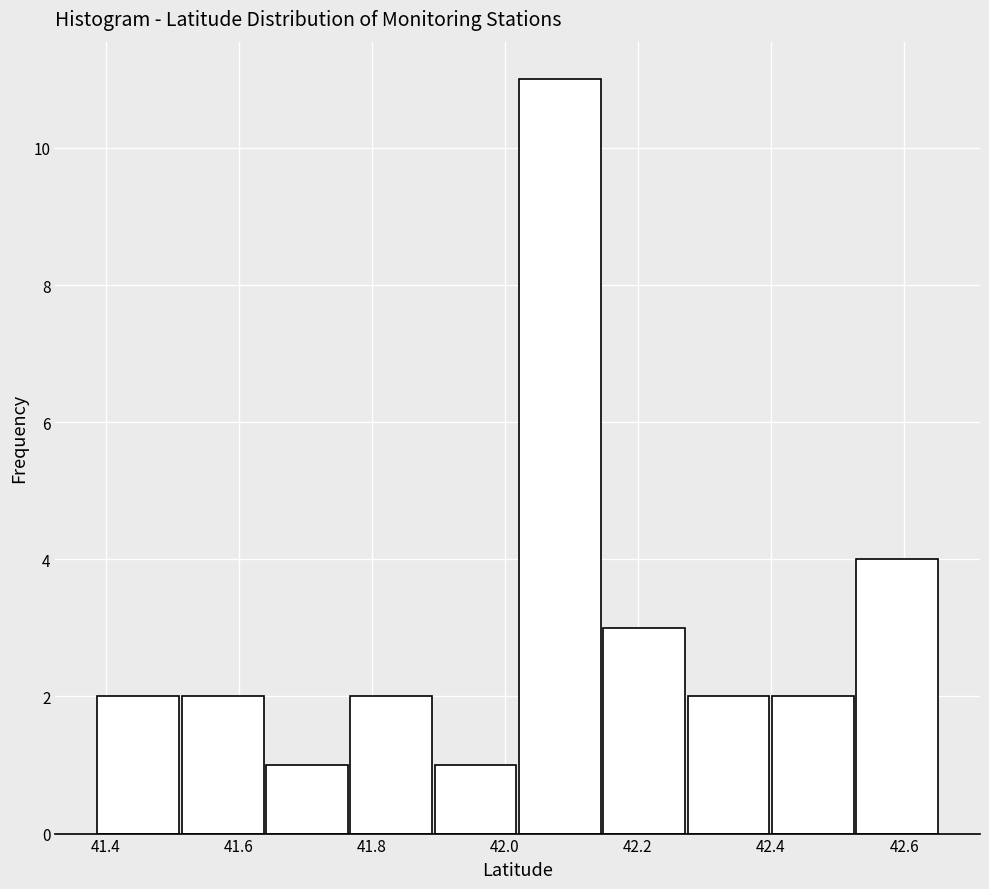

Reading left to right, list every bar in this chart as the range it spans on the x-axis followed by its height. Neither the bar edges nor the heights are printed on the chart, so give them approximately, as read against the axes.

41.38 to 41.52: 2
41.52 to 41.64: 2
41.64 to 41.76: 1
41.76 to 41.90: 2
41.90 to 42.02: 1
42.02 to 42.14: 11
42.14 to 42.28: 3
42.28 to 42.40: 2
42.40 to 42.52: 2
42.52 to 42.66: 4